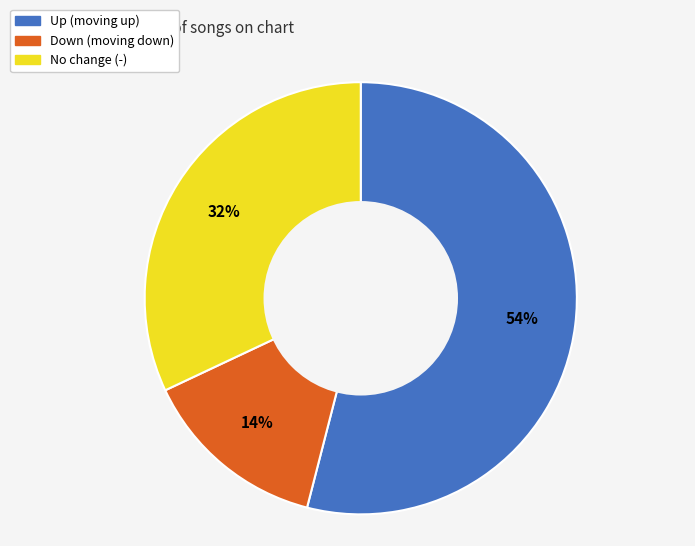

To the nearest percent, what is the difference between the largest and smallest slice percentages?

40%